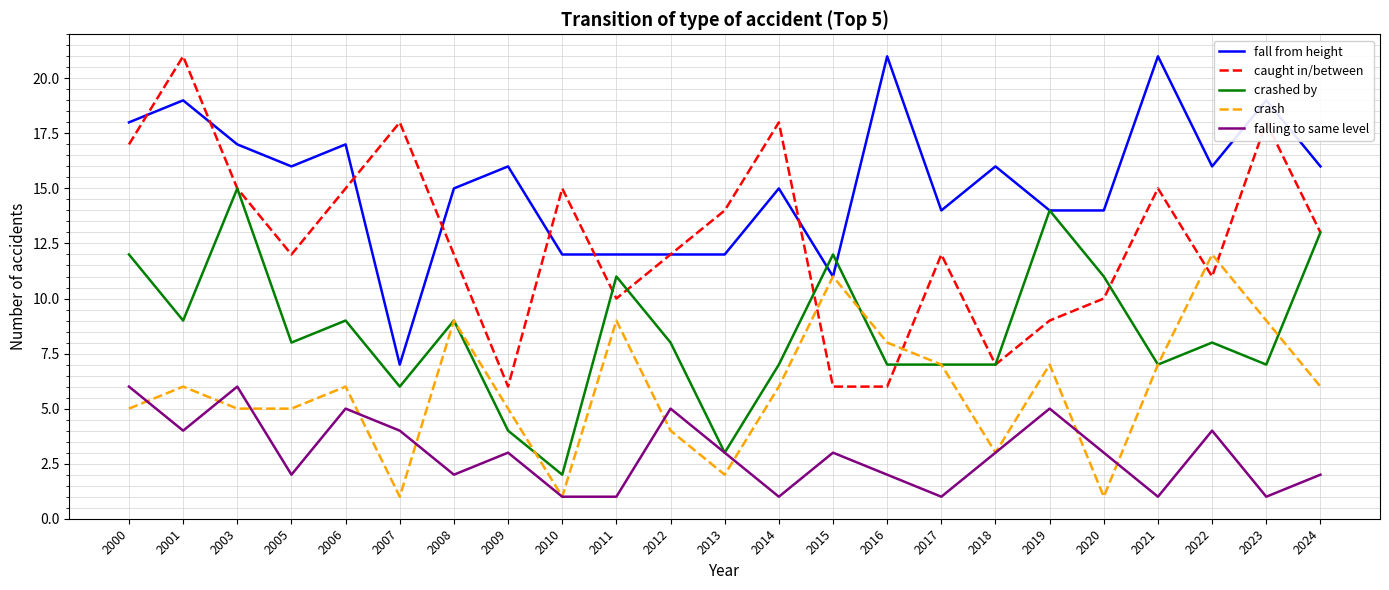

What is the sum of all falling to same level values?

68